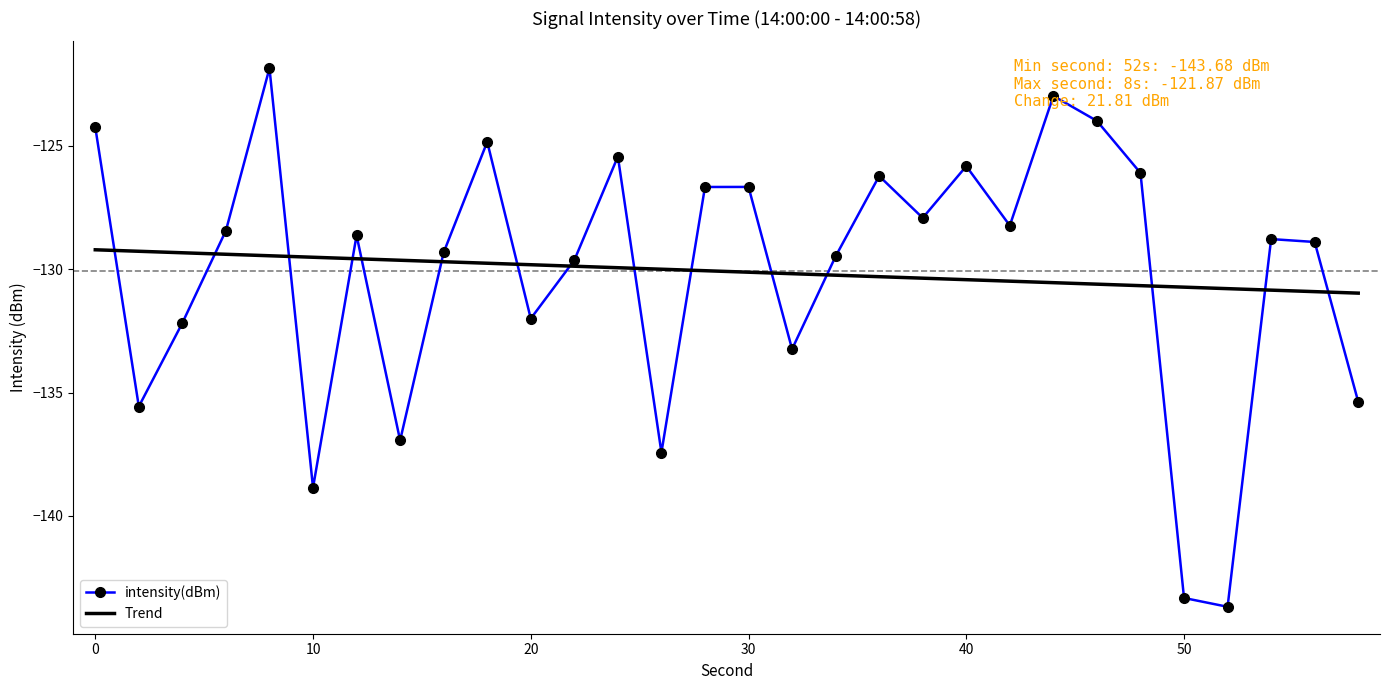

How many times do intensity(dBm) and Trend cross each other?

15